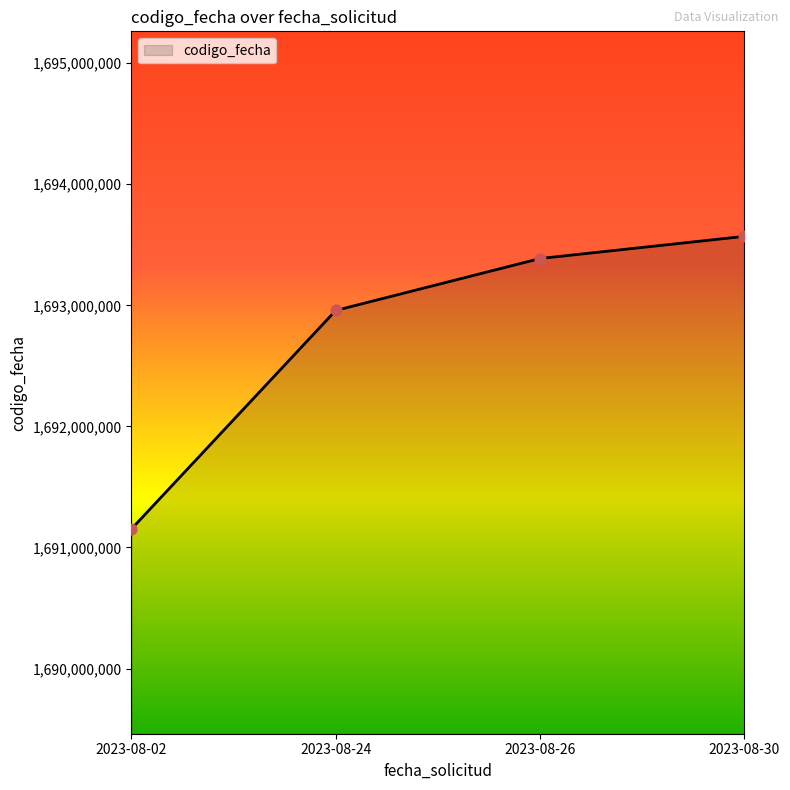

What is the change in value from 2023-08-24 to 2023-08-26?

+429130